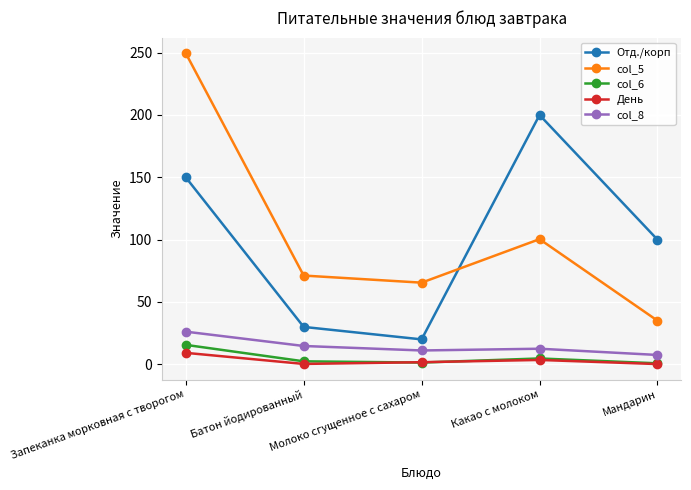

Does the chart have visible grid lines?

Yes